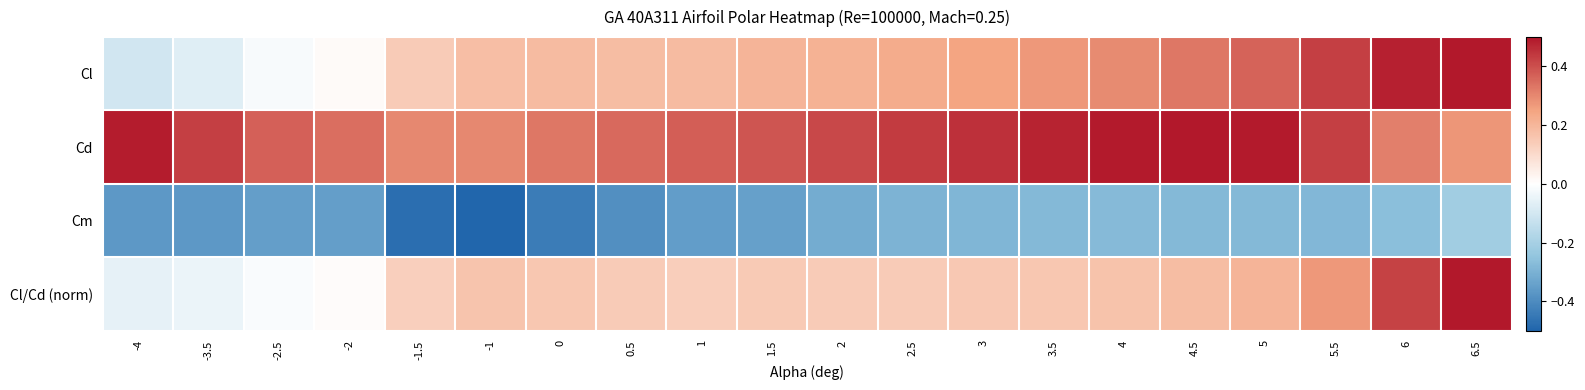

What is the difference between the highest and lowest values at 2?

0.7